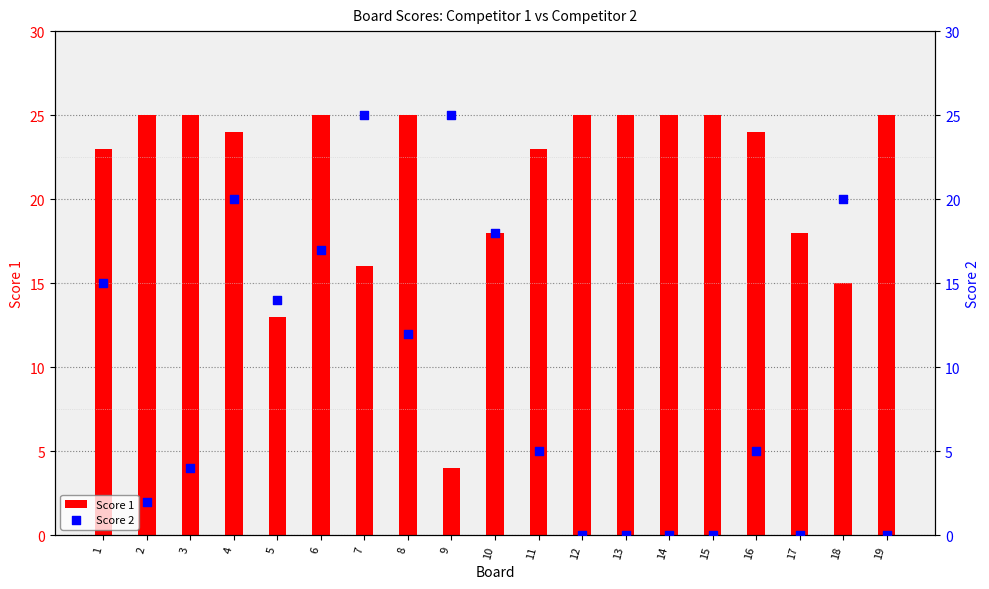

What are all the series names shown in the legend?

Score 1, Score 2